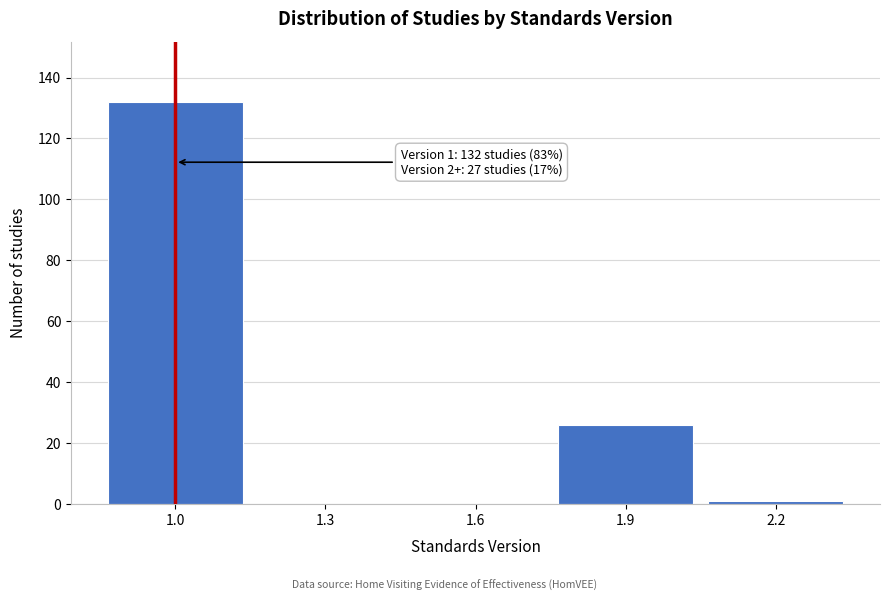

Reading left to right, transcribe all the data shown in this chart.

1.0=132	1.3=0	1.6=0	1.9=26	2.2=1